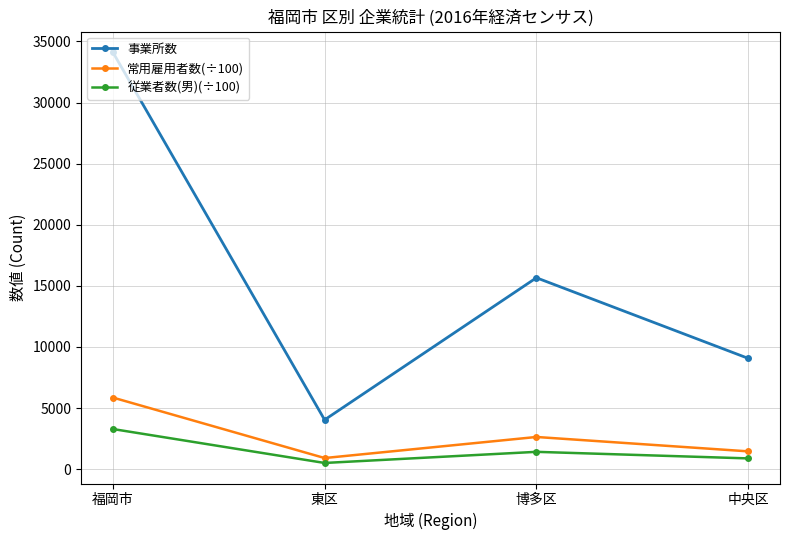

True or false: 事業所数 and 従業者数(男)(÷100) cross at least once.

False